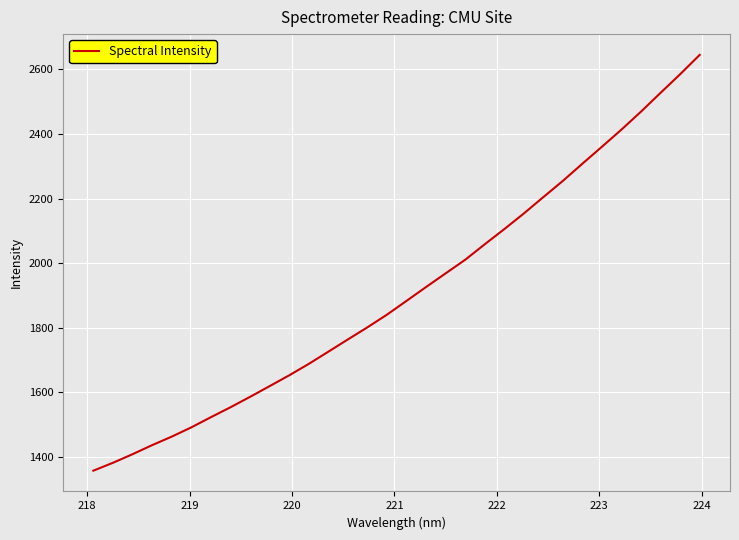

What is the difference between the maximum and minimum values?

1286.2